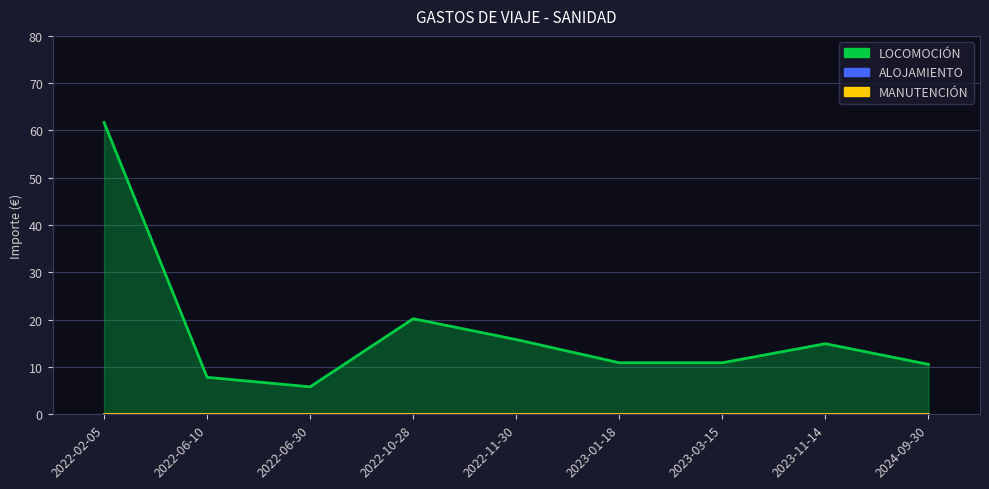

What is the greatest value displayed?

61.7